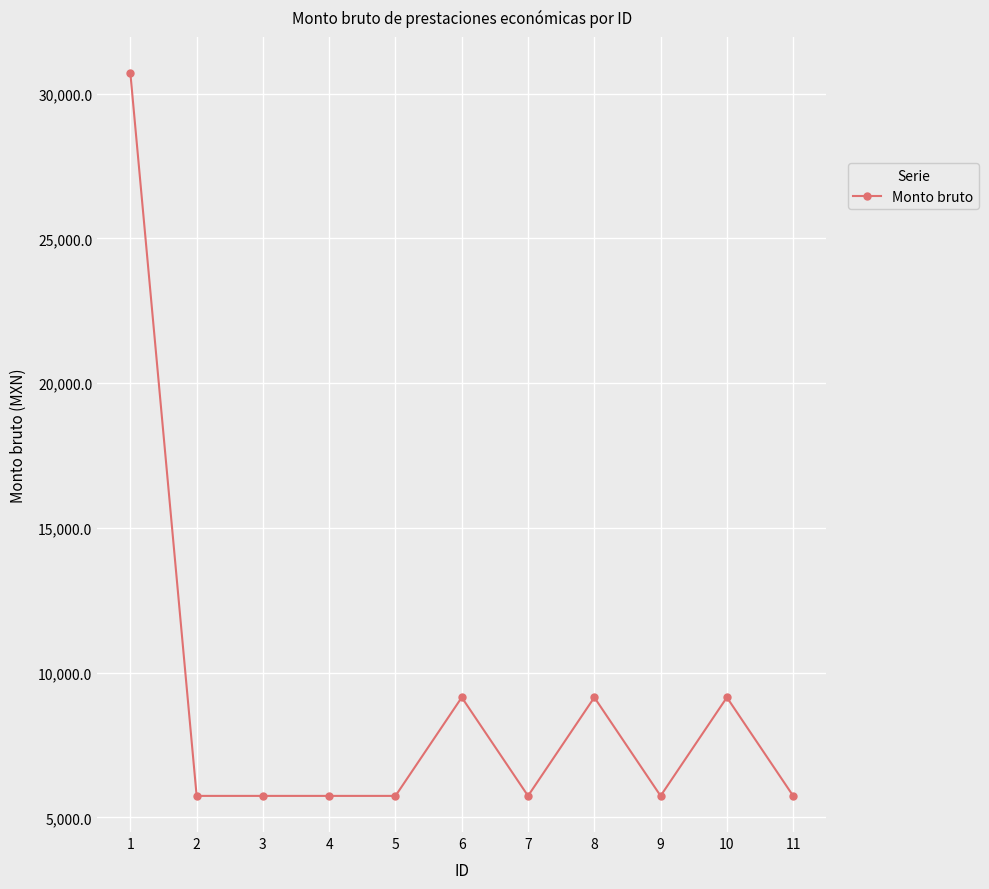

The value at 8 is 6268.1. True or false?

False